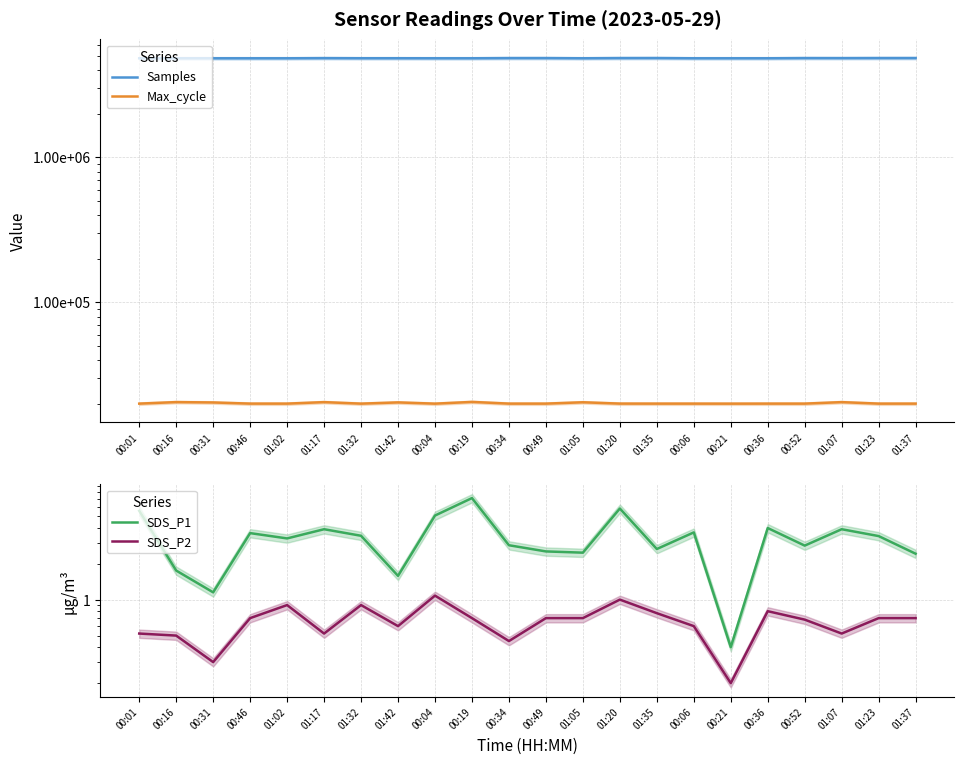

The Max_cycle series shows 20053.0 at 00:06. True or false?

True